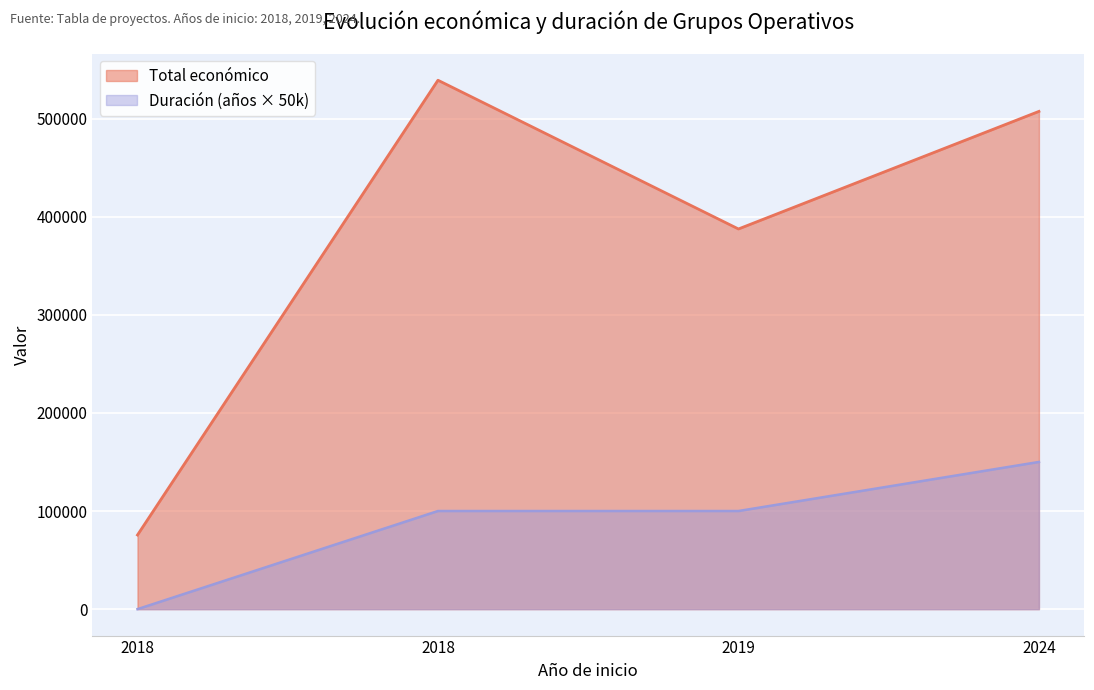

Which label corresponds to the largest value in the chart?

2018